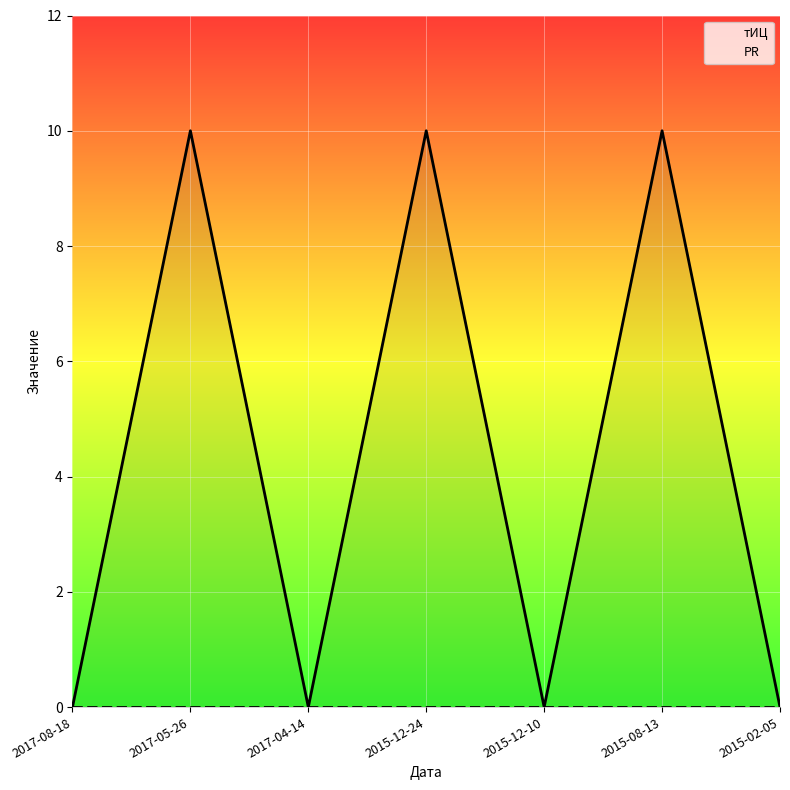

Which category has the highest value across all series?

2017-05-26